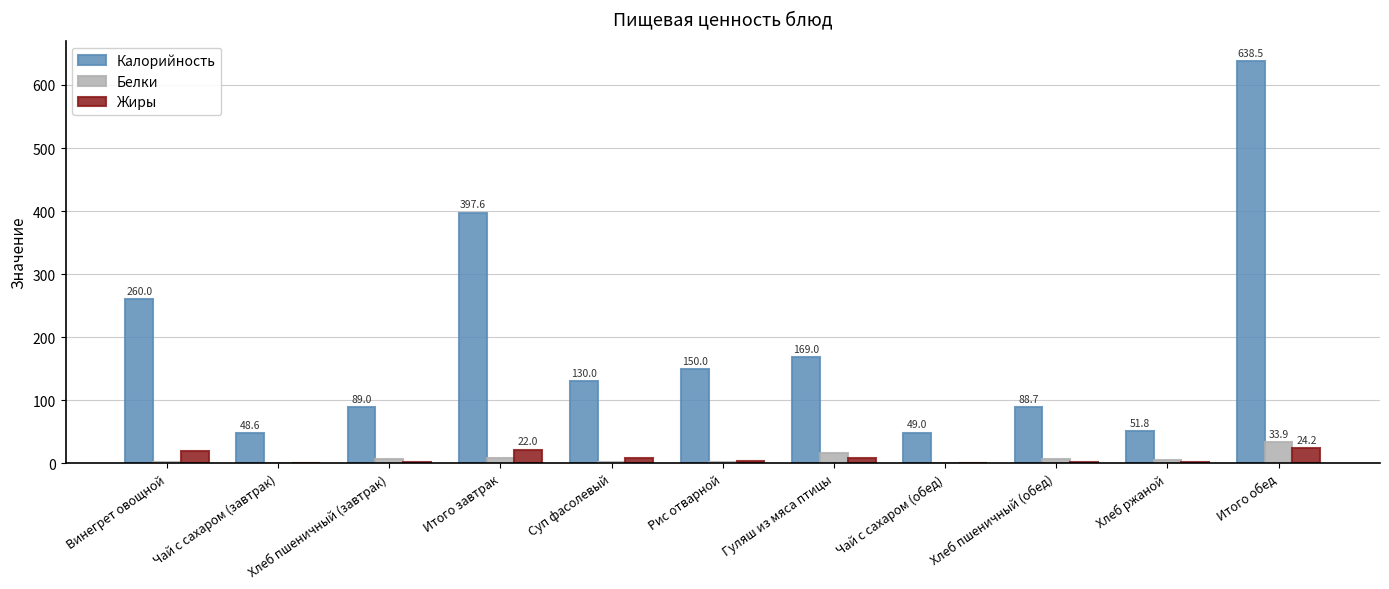

True or false: Жиры has a value of 22.0 at Итого завтрак.

True